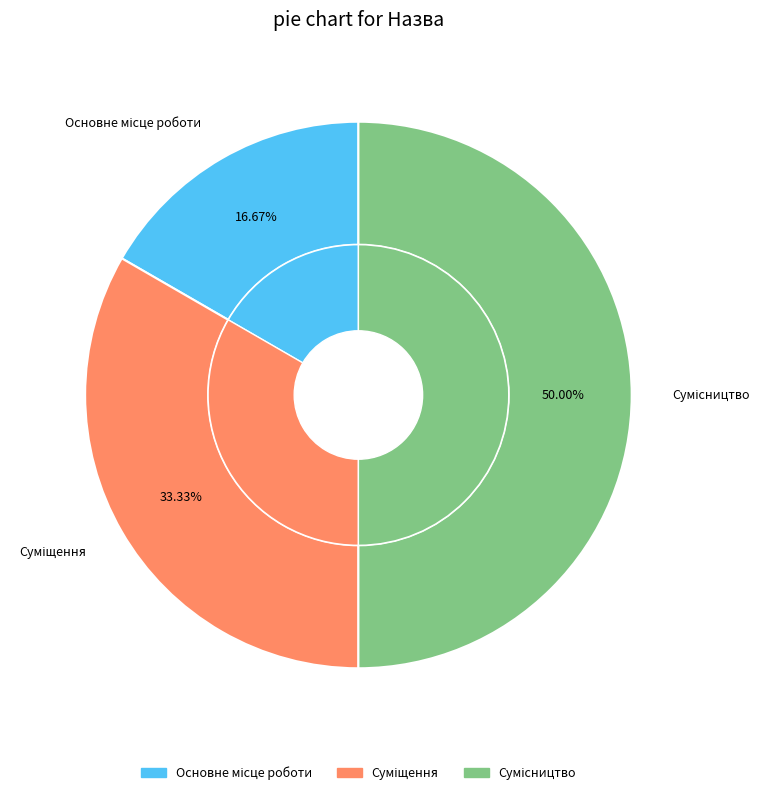

Which has a higher value, Суміщення or Сумісництво?

Сумісництво